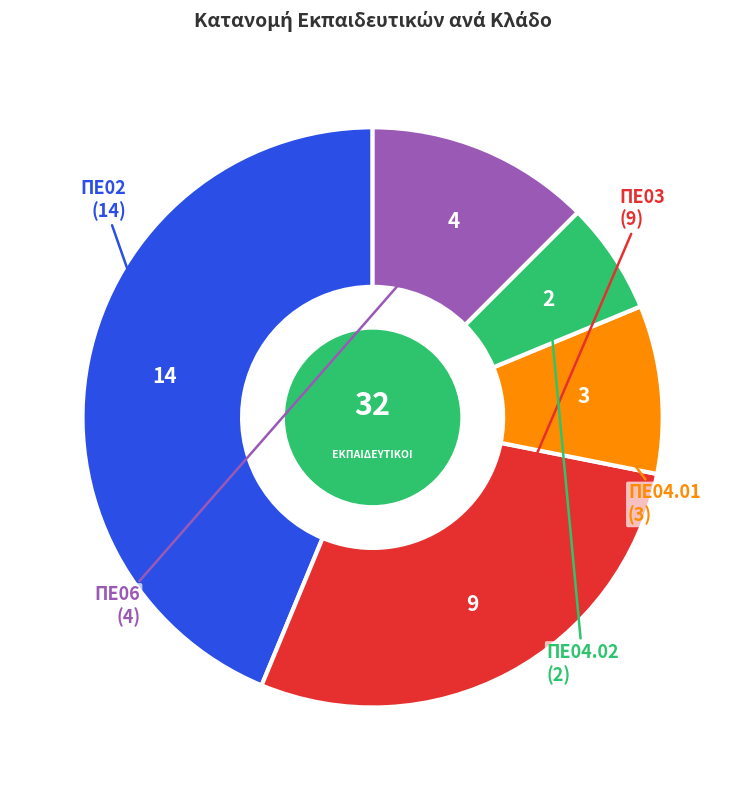

Is there any slice that represents more than half of the pie?

No